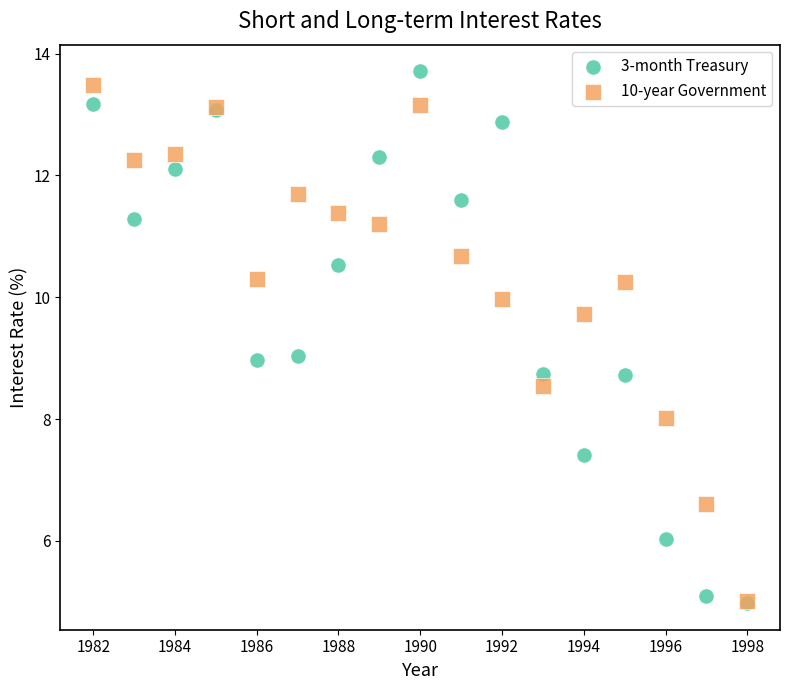

What are all the series names shown in the legend?

3-month Treasury, 10-year Government